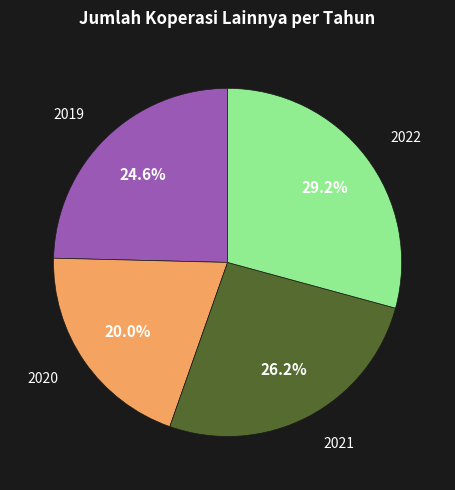

The 2021 slice represents 15% of the pie. True or false?

False